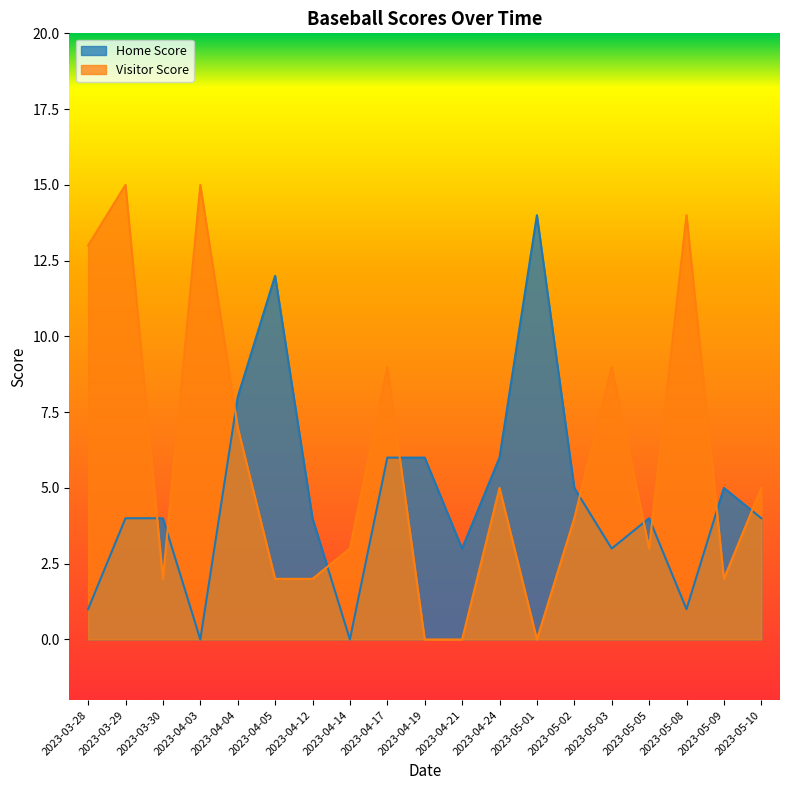

How many data points in Home Score are above 4?

8